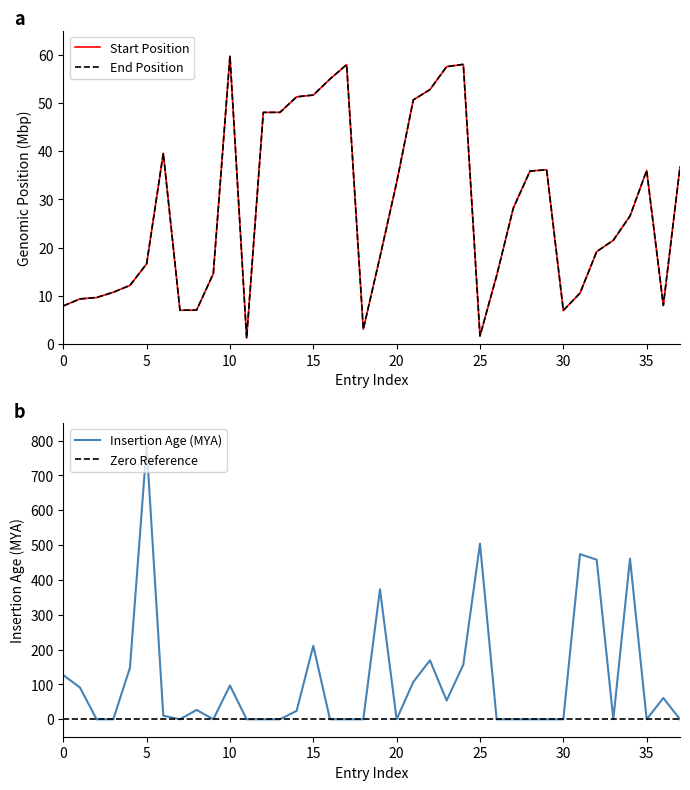

Rank the series by their maximum value, from highest to lowest.

Insertion Age (MYA), End Position, Start Position, Zero Reference